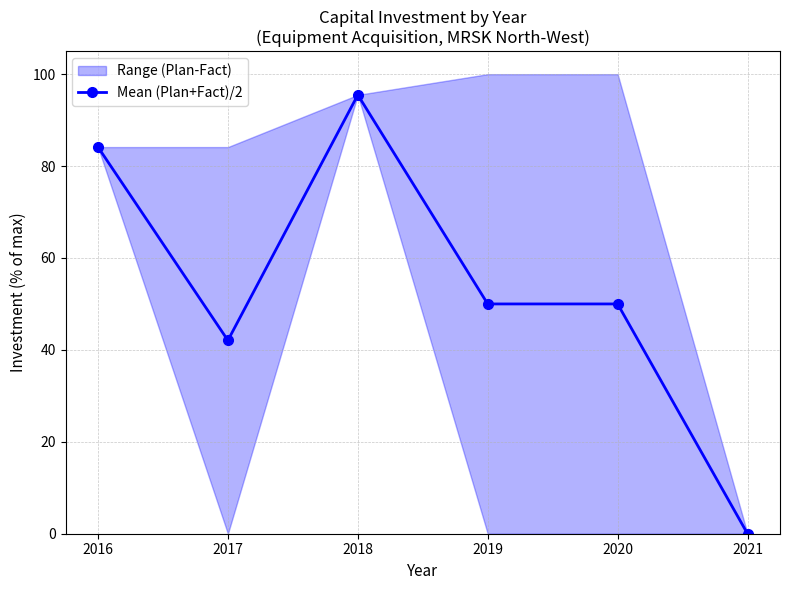

Approximately how many times larger is the value at 2018 compared to 2019?

1.9